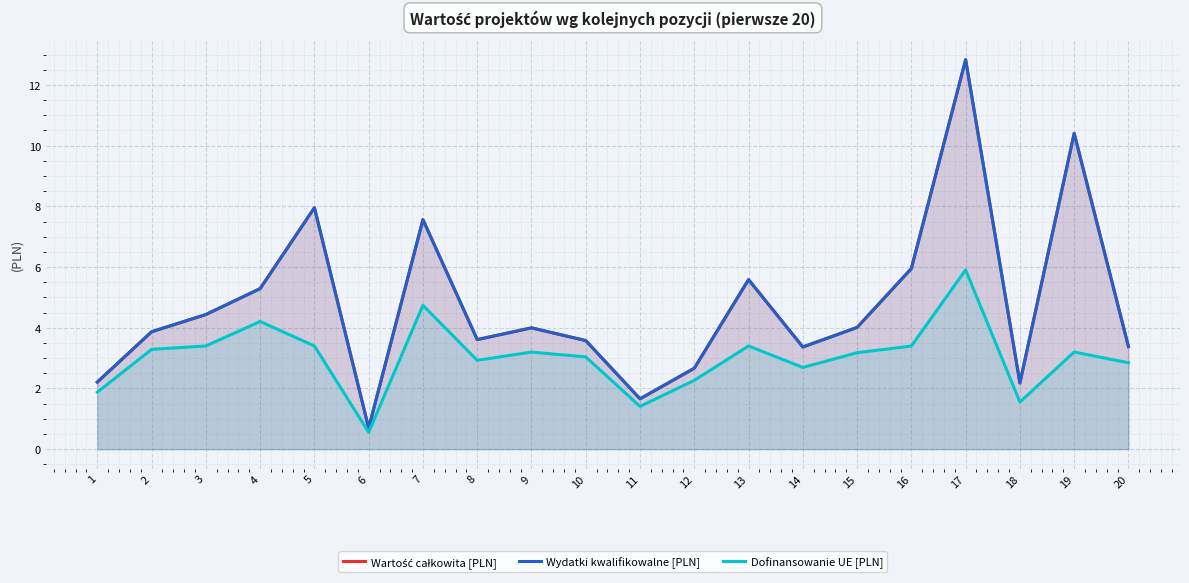

What is the difference between the maximum and minimum values in the Wydatki kwalifikowalne [PLN] series?

12.1